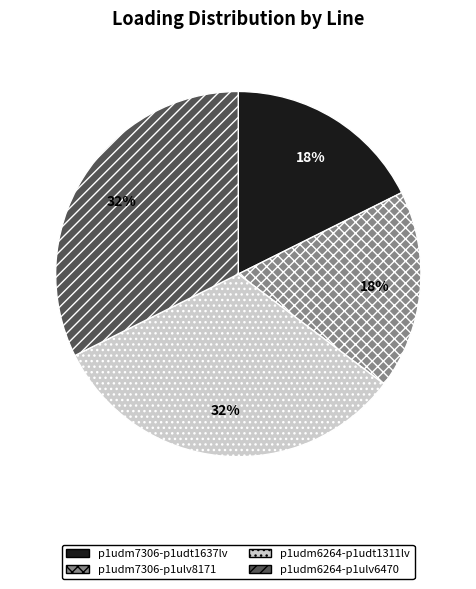

How many segments does this pie chart have?

4